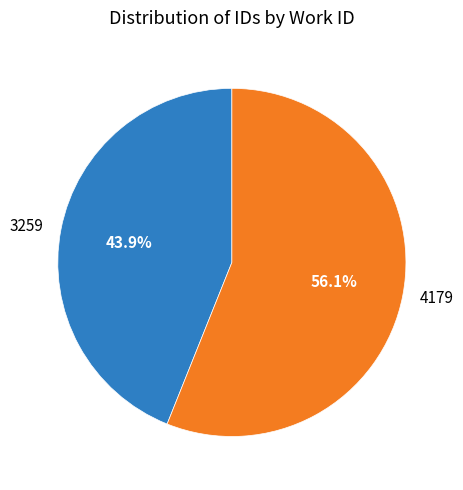

Which category has the biggest portion of the pie?

4179